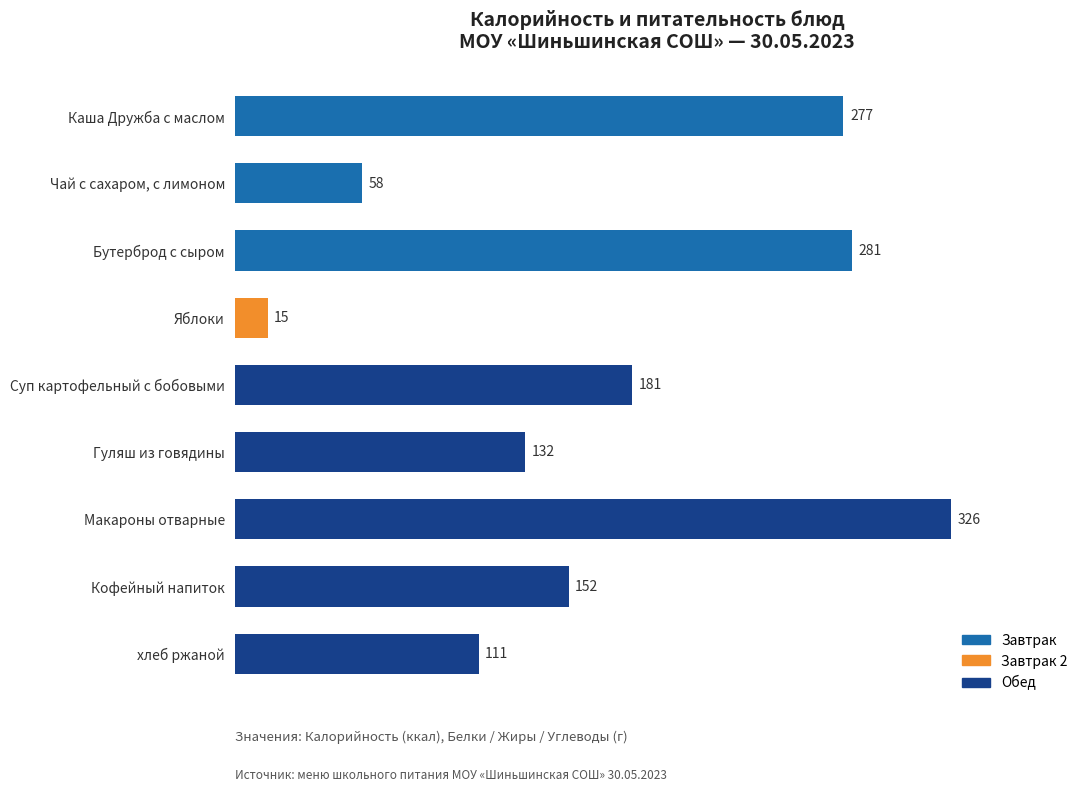

How many series are shown in this chart?

1